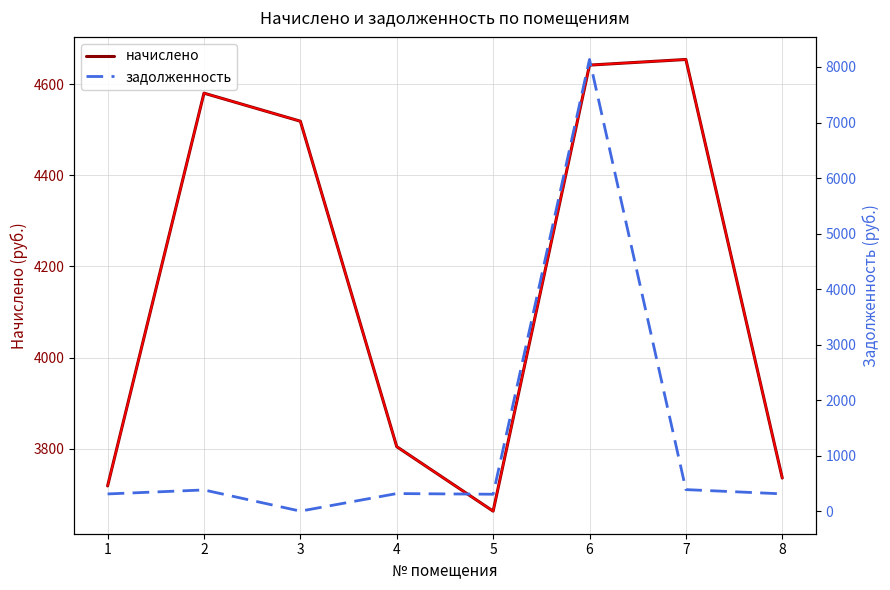

What is the difference between the начислено values at 8 and 2?

844.6